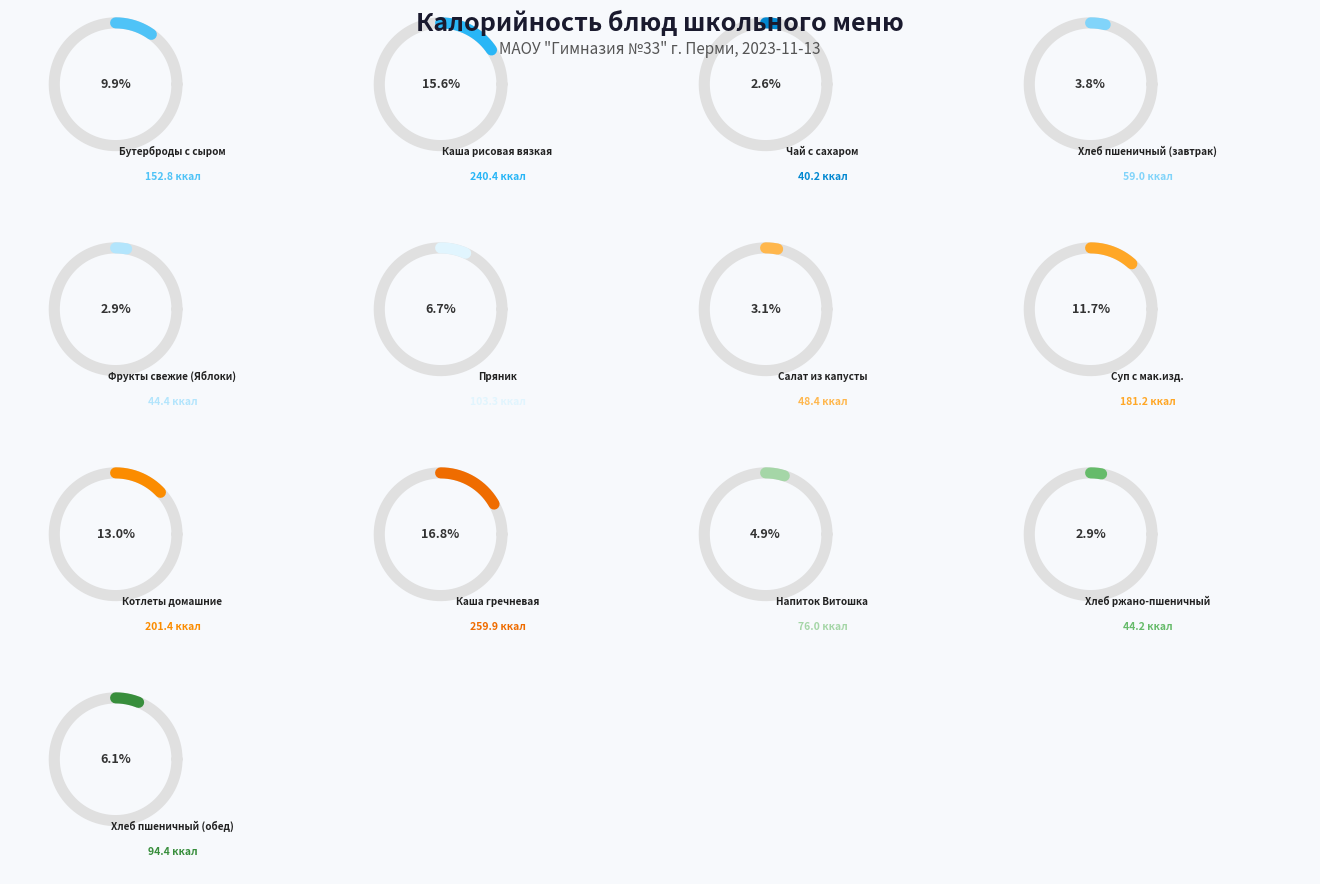

To the nearest percent, what is the combined percentage of Каша рисовая вязкая and Каша гречневая?

32%